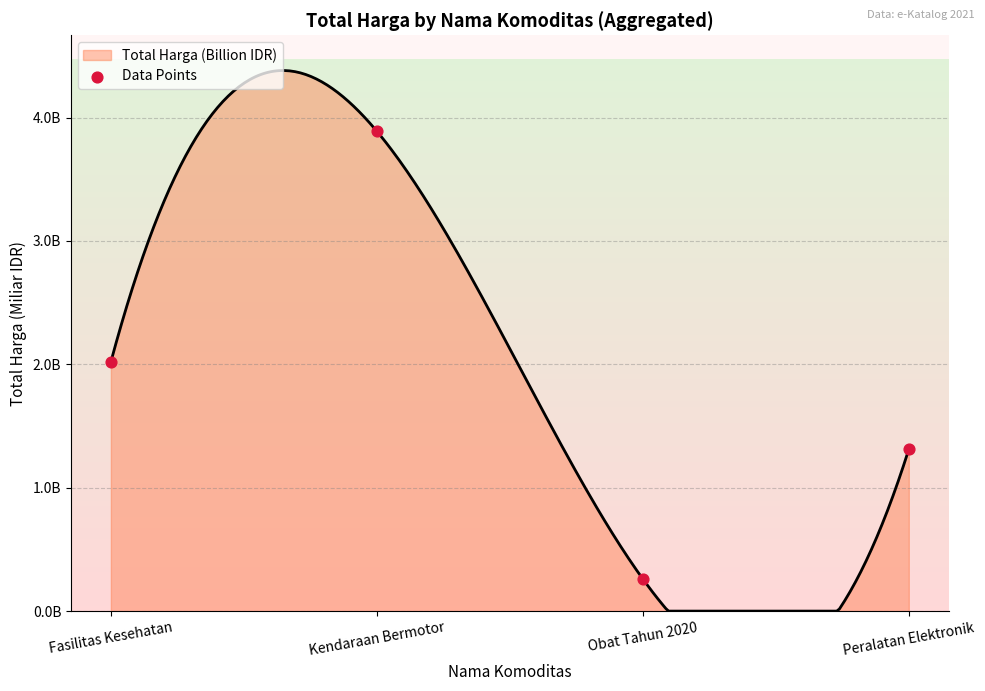

What is the change in value from Fasilitas Kesehatan to Obat Tahun 2020?

-1.8